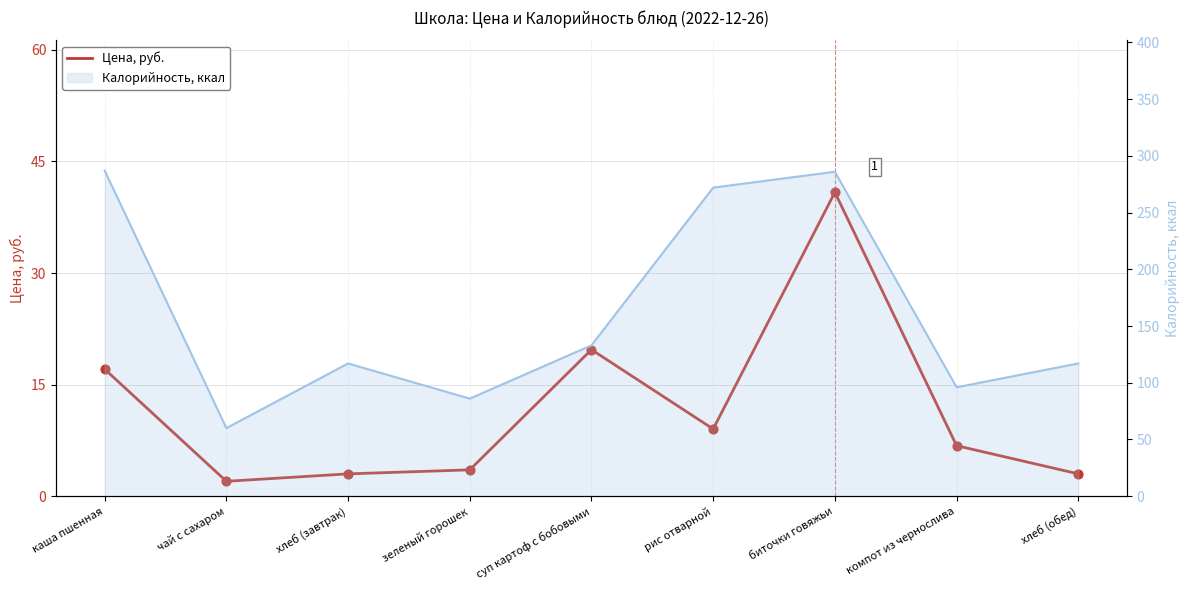

Between компот из чернослива and зеленый горошек, which is larger?

компот из чернослива